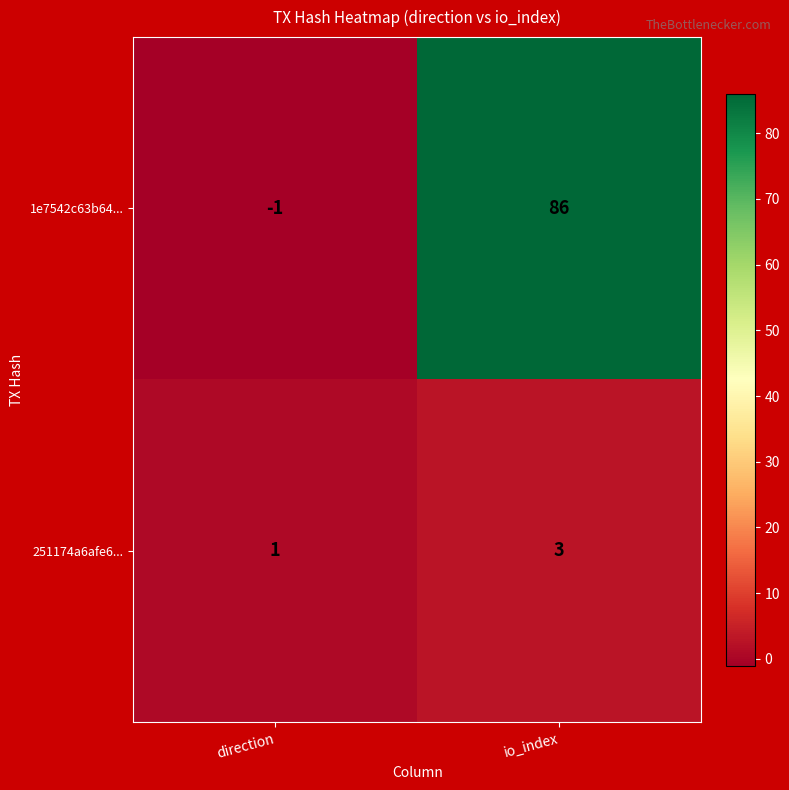

Reading left to right, what are all the values shown in this chart?

1e7542c63b64...: direction=-1	io_index=86
251174a6afe6...: direction=1	io_index=3